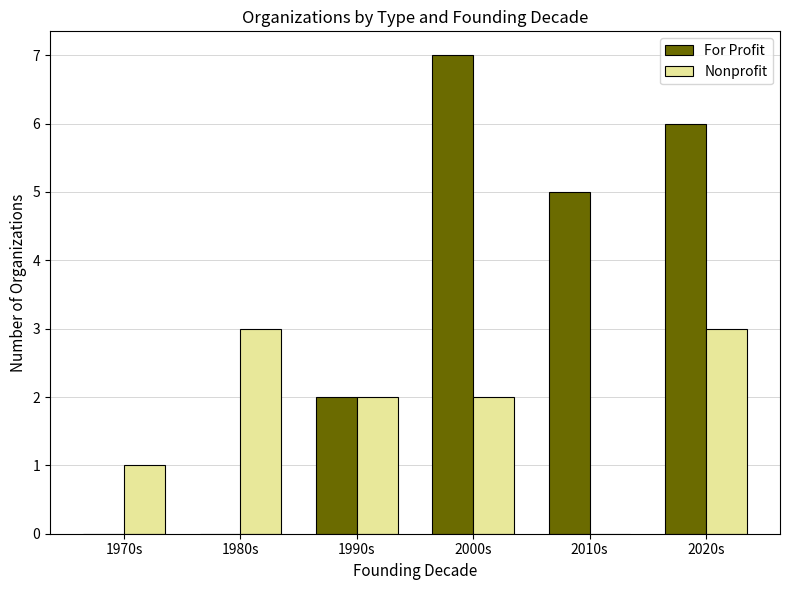

What is the sum of all Nonprofit values?

11